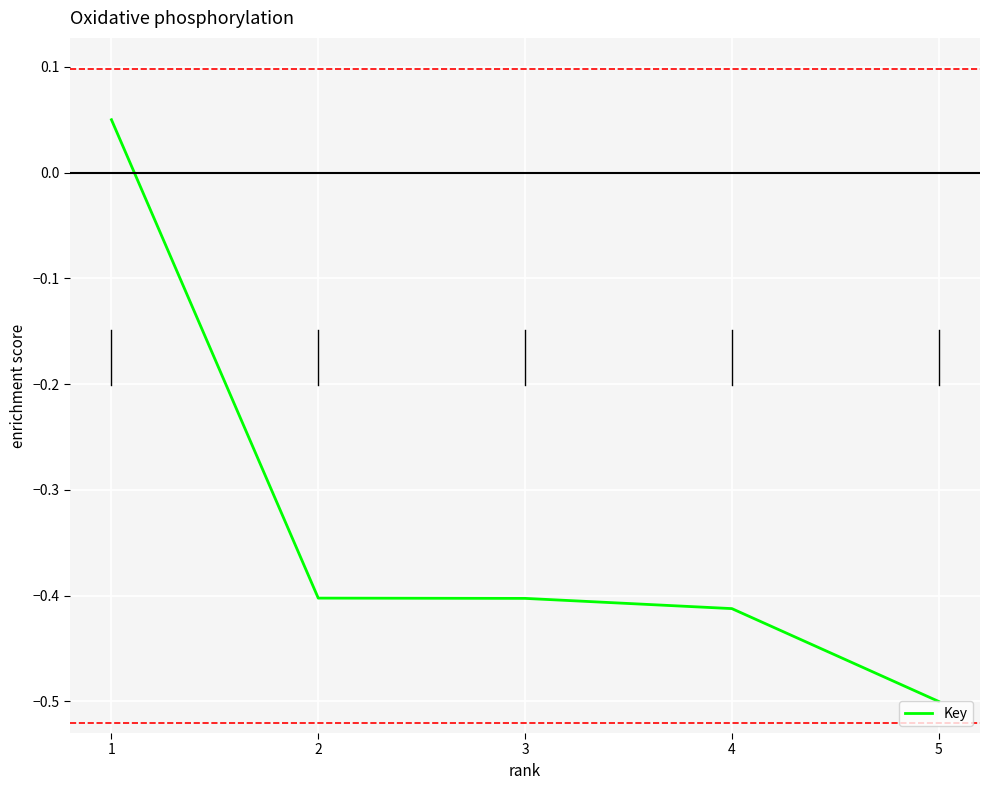

The value at 3 is -0.7. True or false?

False